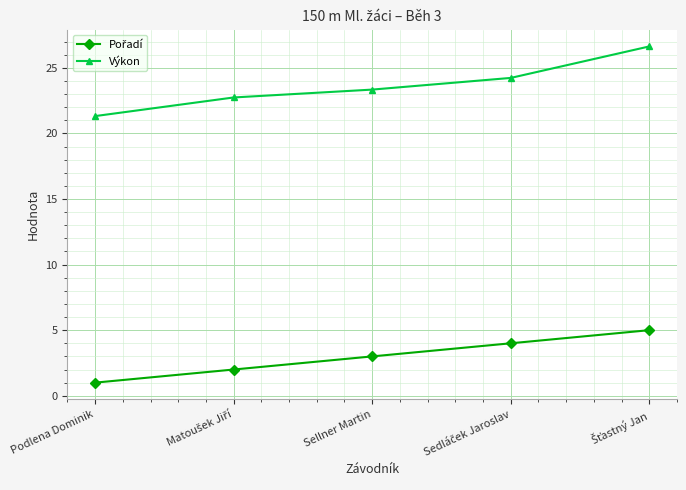

Which series has the largest total across all categories?

Výkon